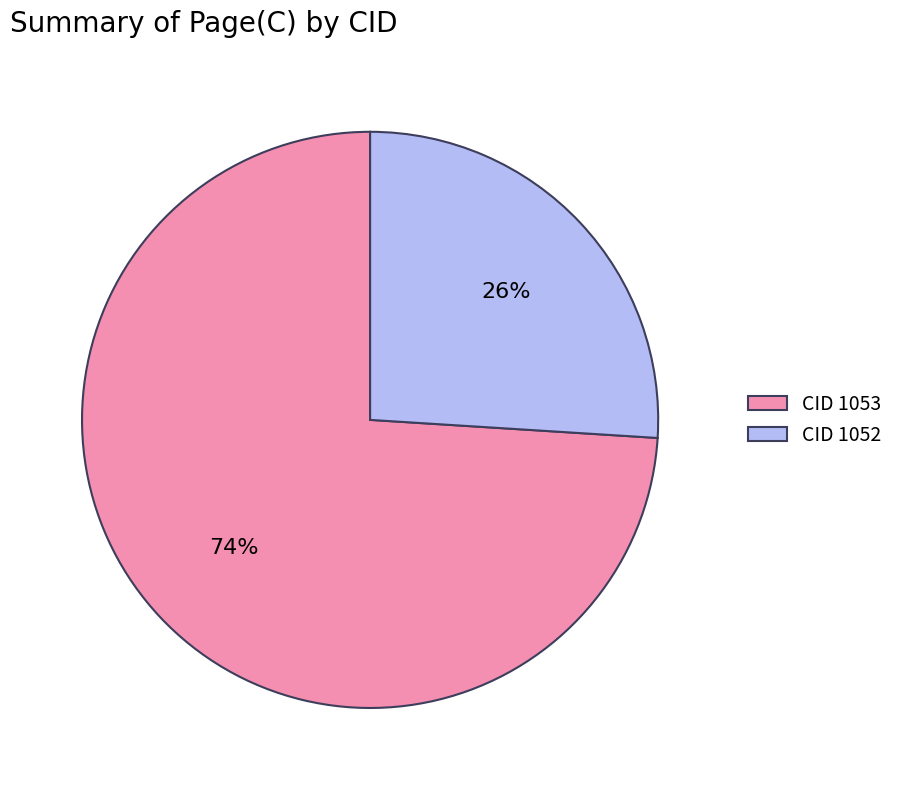

How many segments does this pie chart have?

2